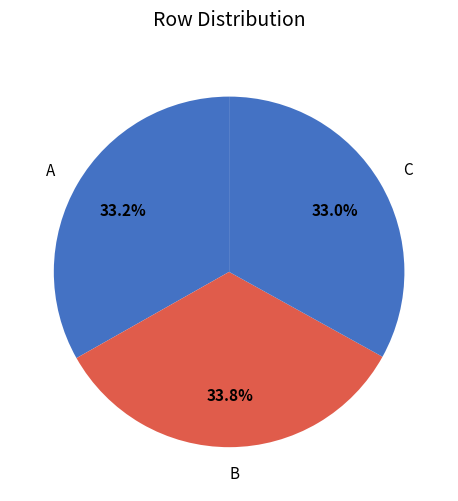

Approximately how many times larger is the value at C compared to B?

1.0